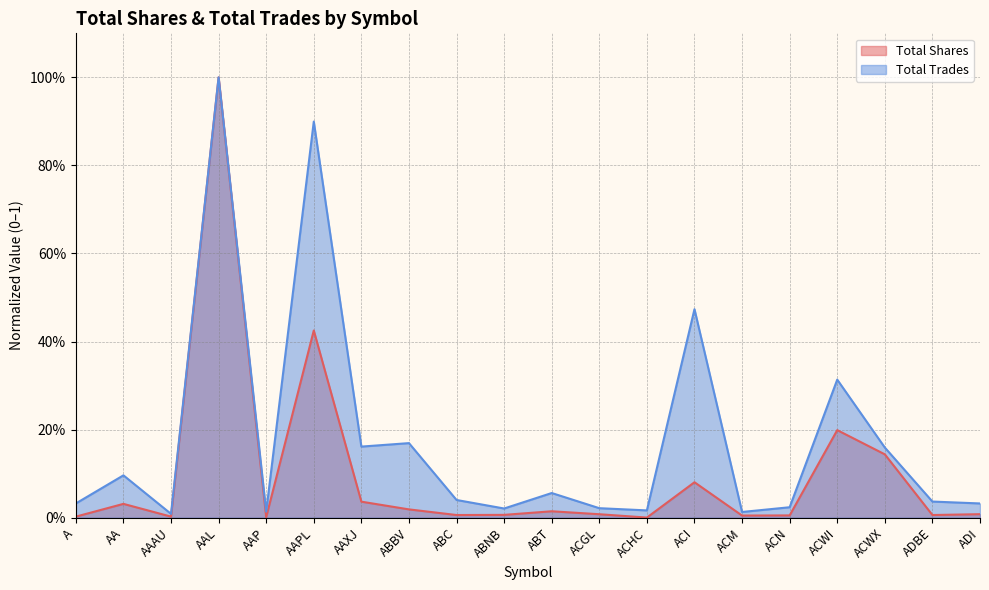

What is the difference between the maximum and minimum values in the Total Shares series?

1.0